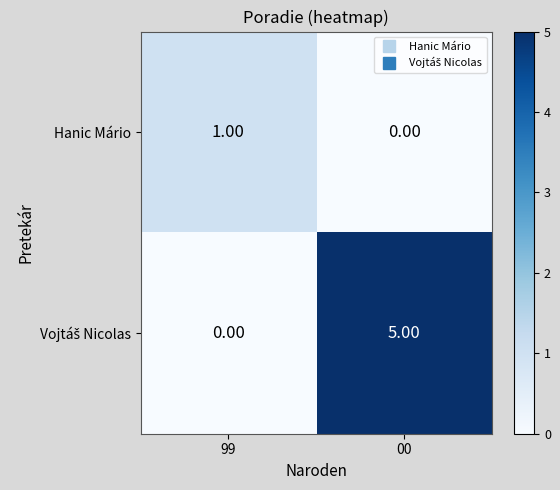

Which label corresponds to the largest value in the chart?

00